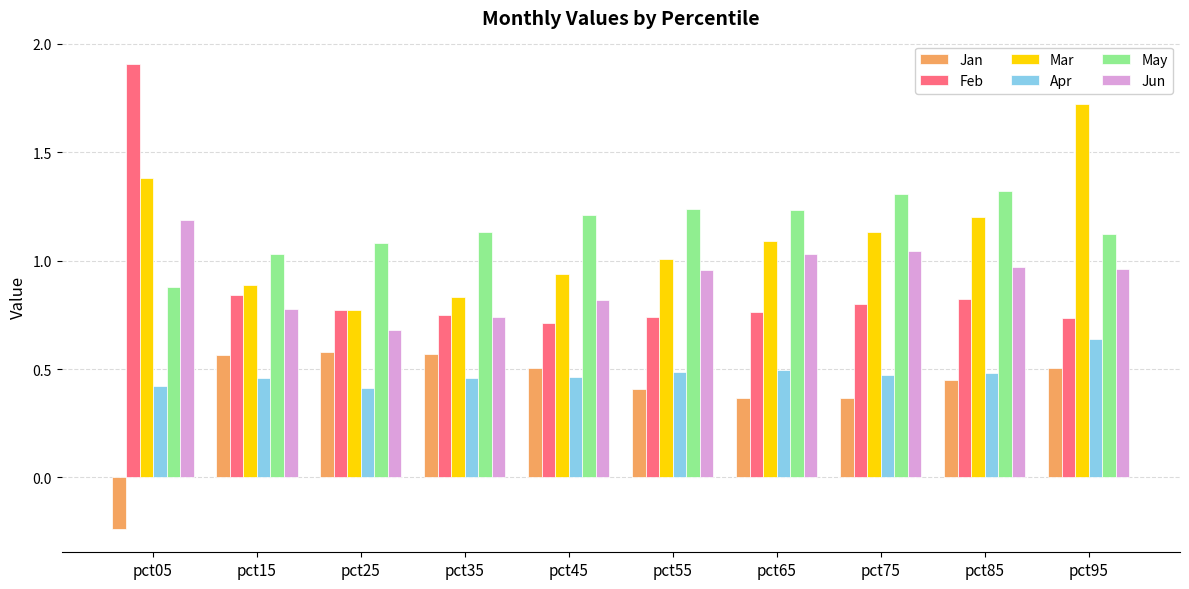

List the series in order of their peak value, highest first.

Feb, Mar, May, Jun, Apr, Jan